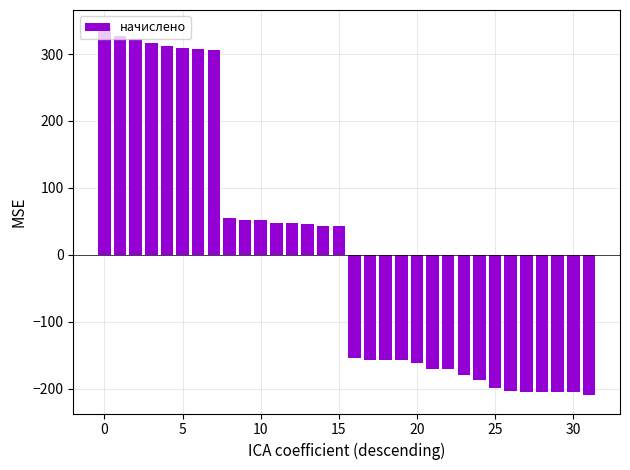

How many bars are there in total?

32